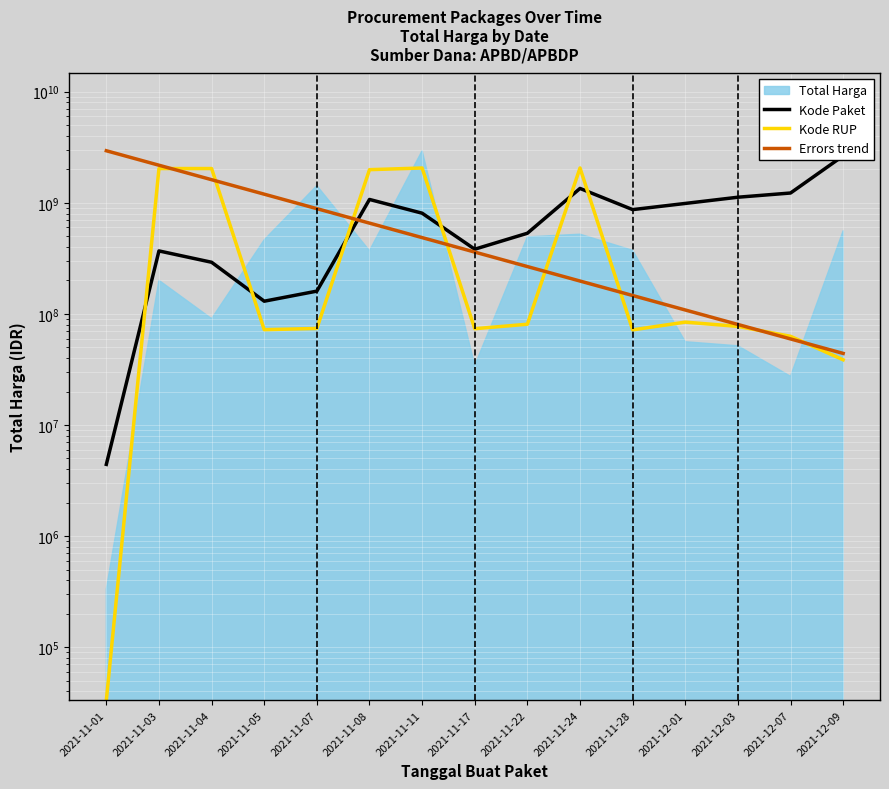

Is it true that Kode RUP equals 3395876026.2 at 2021-11-08?

False